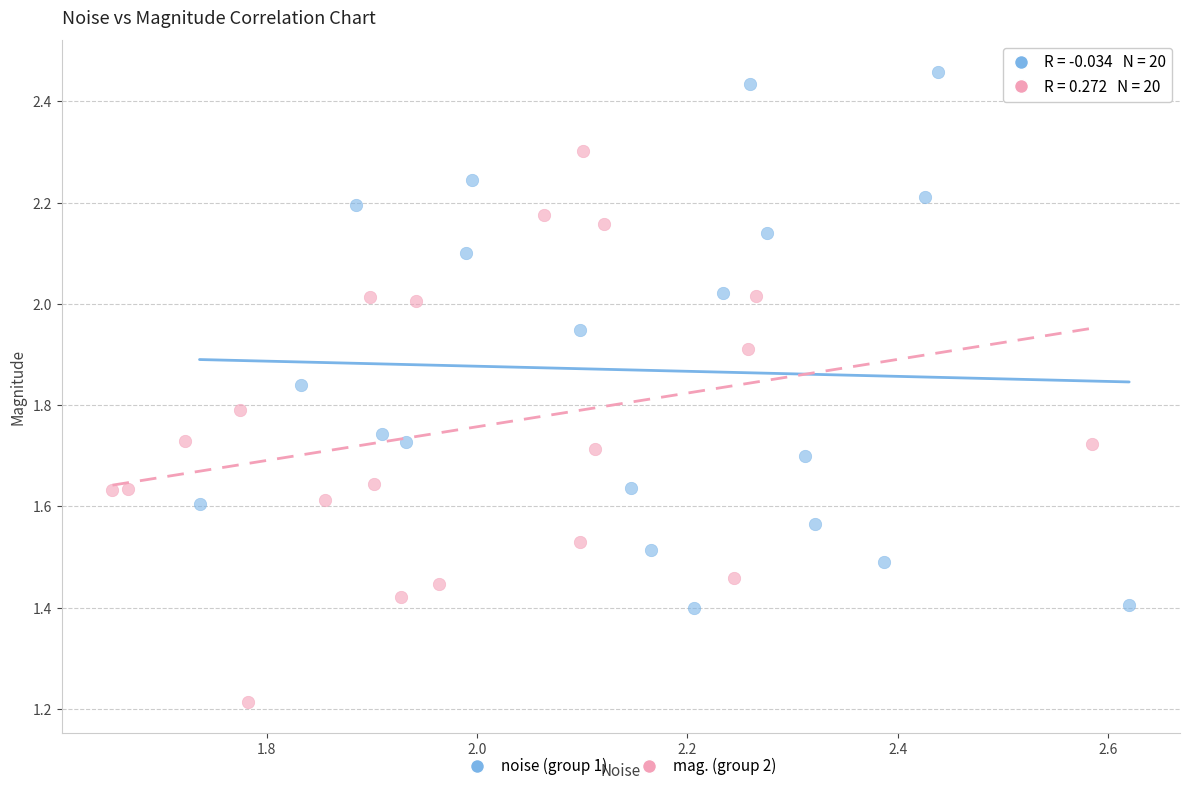

Which series contains the lowest Y value?

mag. (group 2)